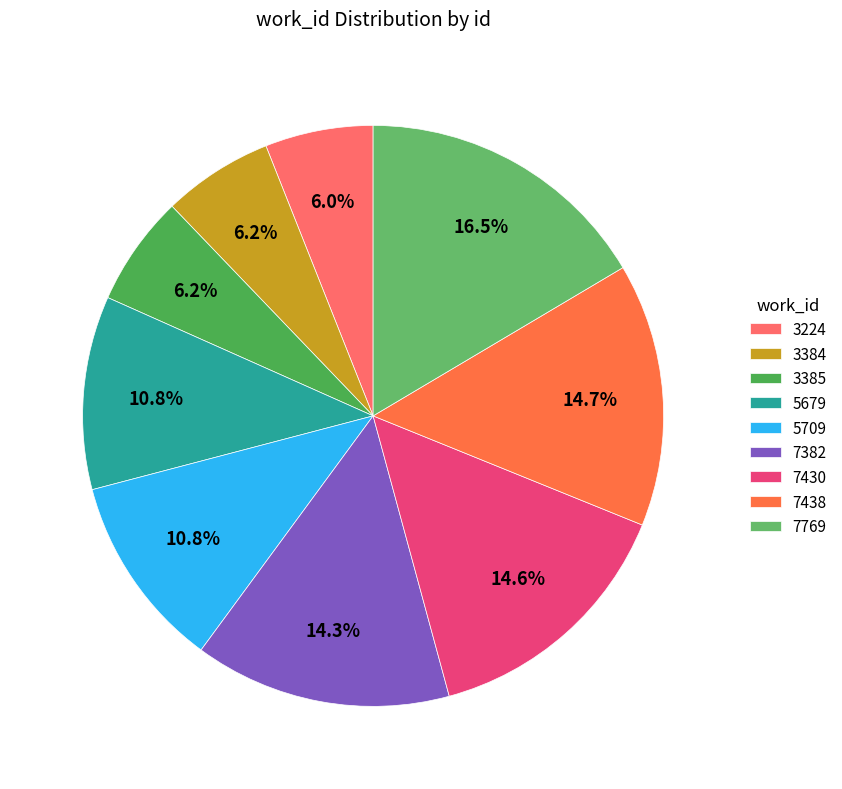

How much of the chart is everything except 7438?

85.3%